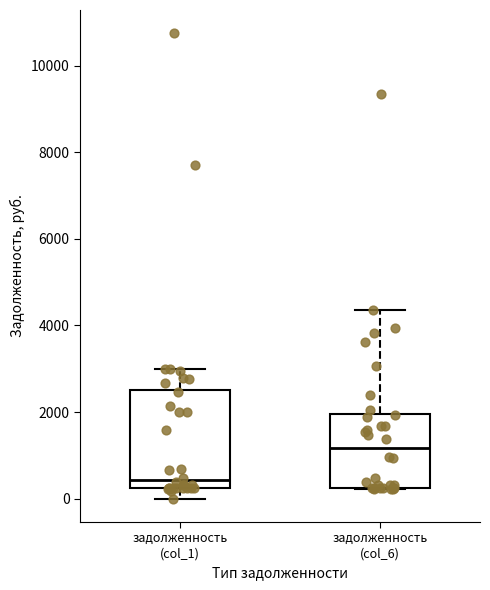

Reading left to right, transcribe this box plot: for each box, give where its median line is, the range the box spans, and where its two whiskers end, as read against the y-axis. The values are not printed on the chart, so give them approximately, as read against the axis.

задолженность (col_1): median 400, box 200 to 2600, whiskers 0 to 3000
задолженность (col_6): median 1200, box 200 to 2000, whiskers 200 to 4400